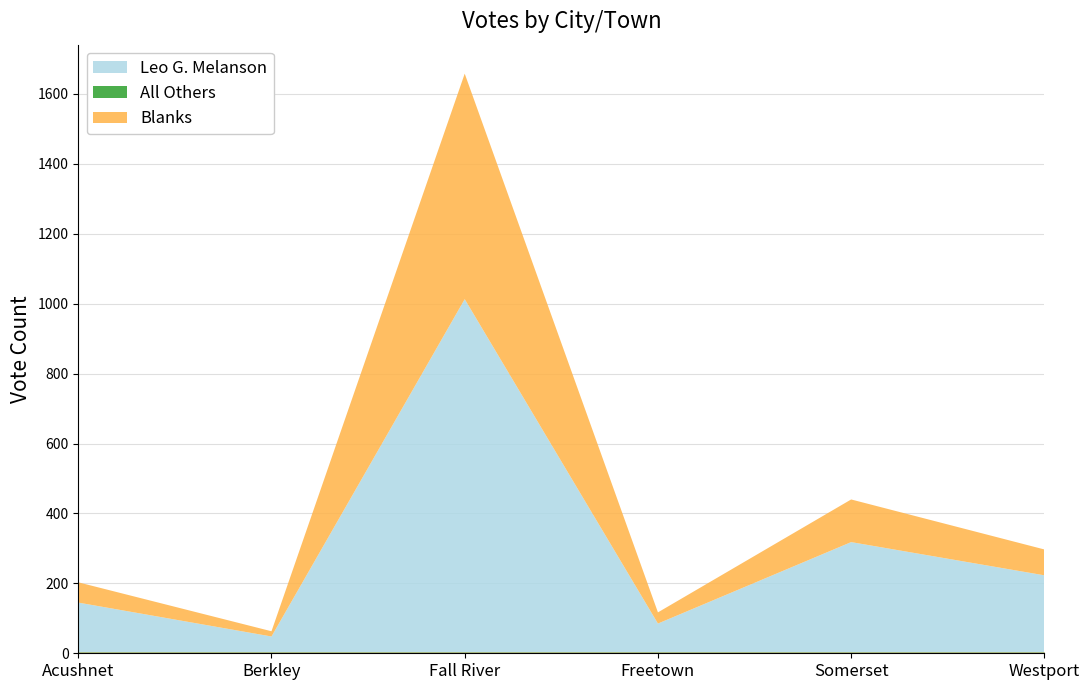

How many values in the Leo G. Melanson series are below 223?

3